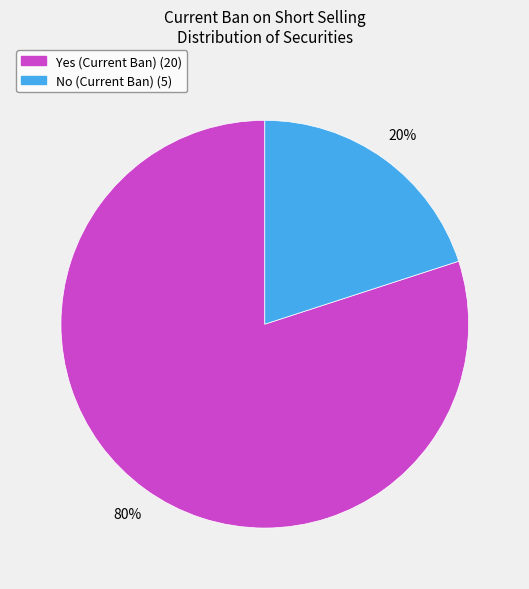

Rank the categories by value from highest to lowest.

Yes (Current Ban), No (Current Ban)